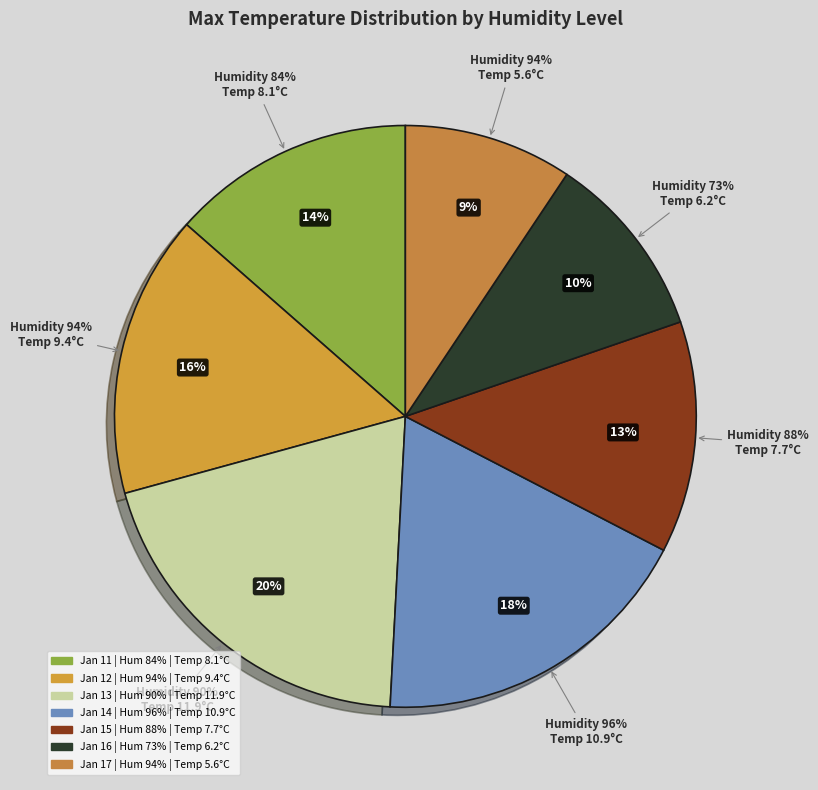

To the nearest percent, what portion does 94 represent?

9%